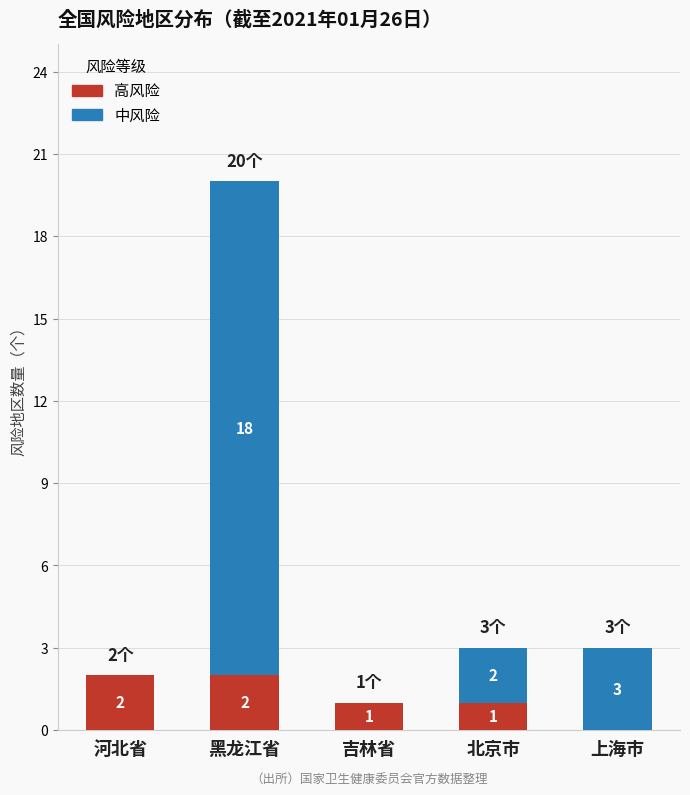

What are all the series names shown in the legend?

高风险, 中风险